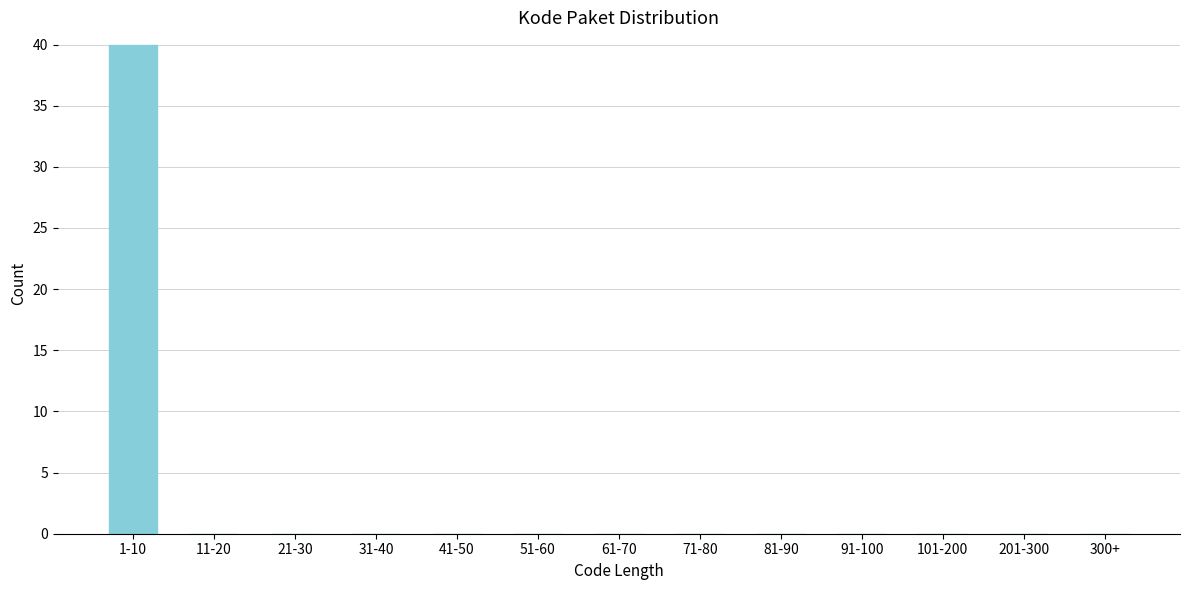

What is the sum of all values?

40